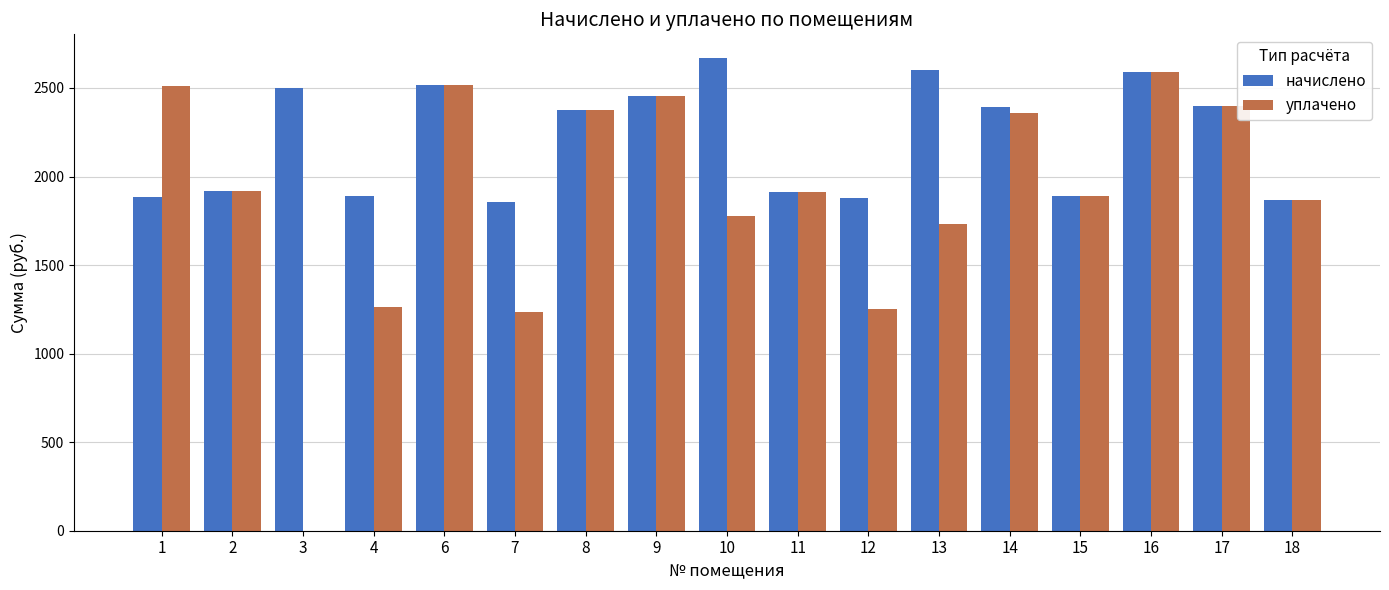

Which series changed the most between 12 and 13?

начислено